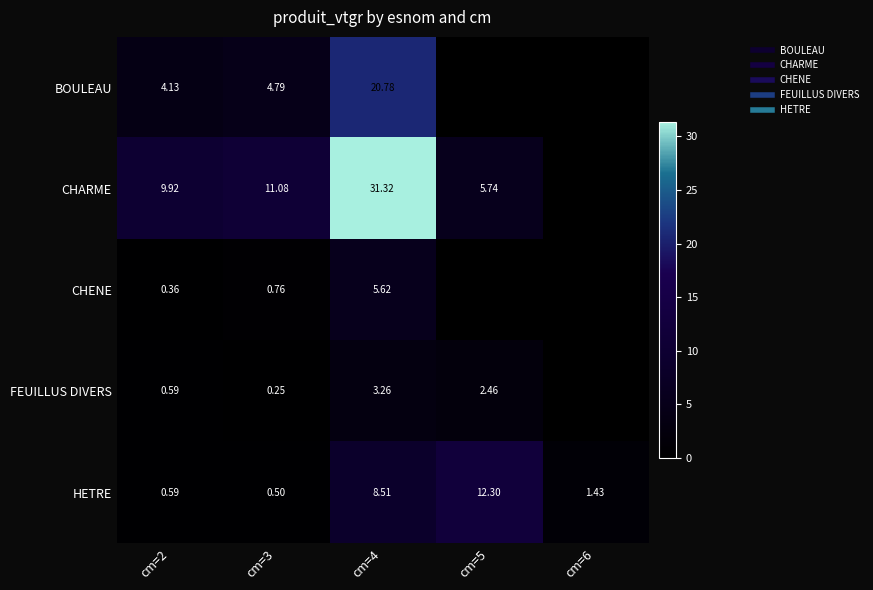

What is the sum of all CHENE values?

6.7